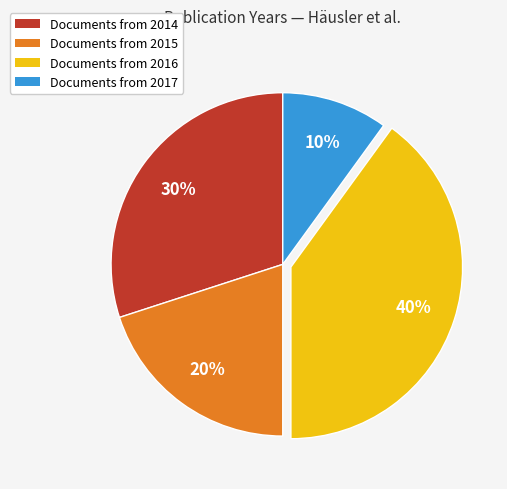

To the nearest percent, what is the average slice percentage?

25%